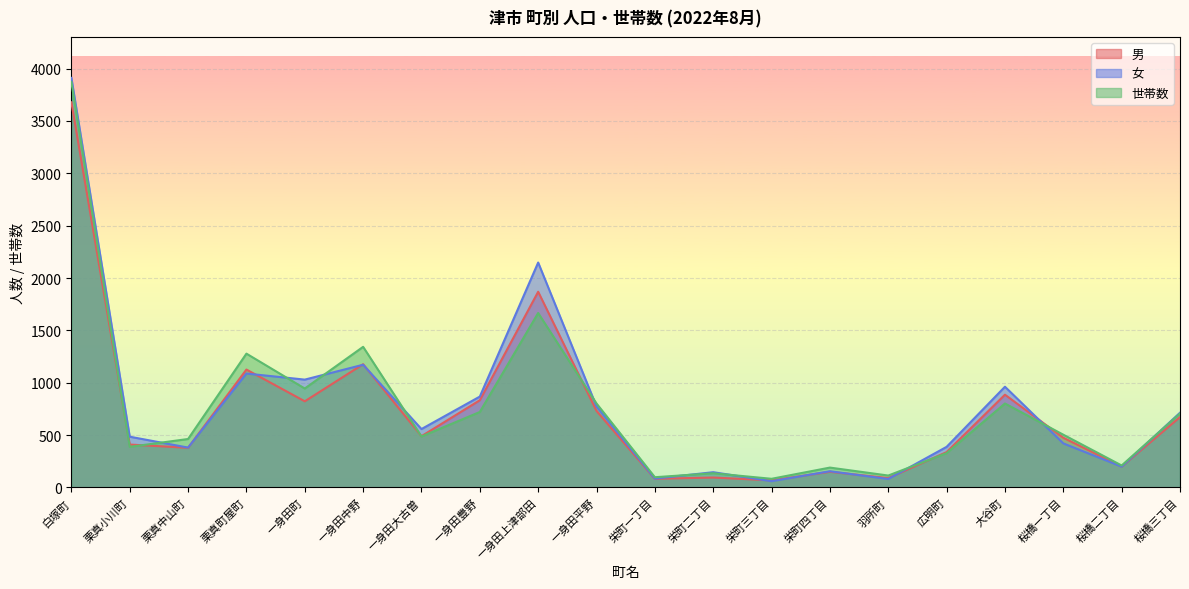

Which series ends up on top after the final intersection of 世帯数 and 男?

世帯数